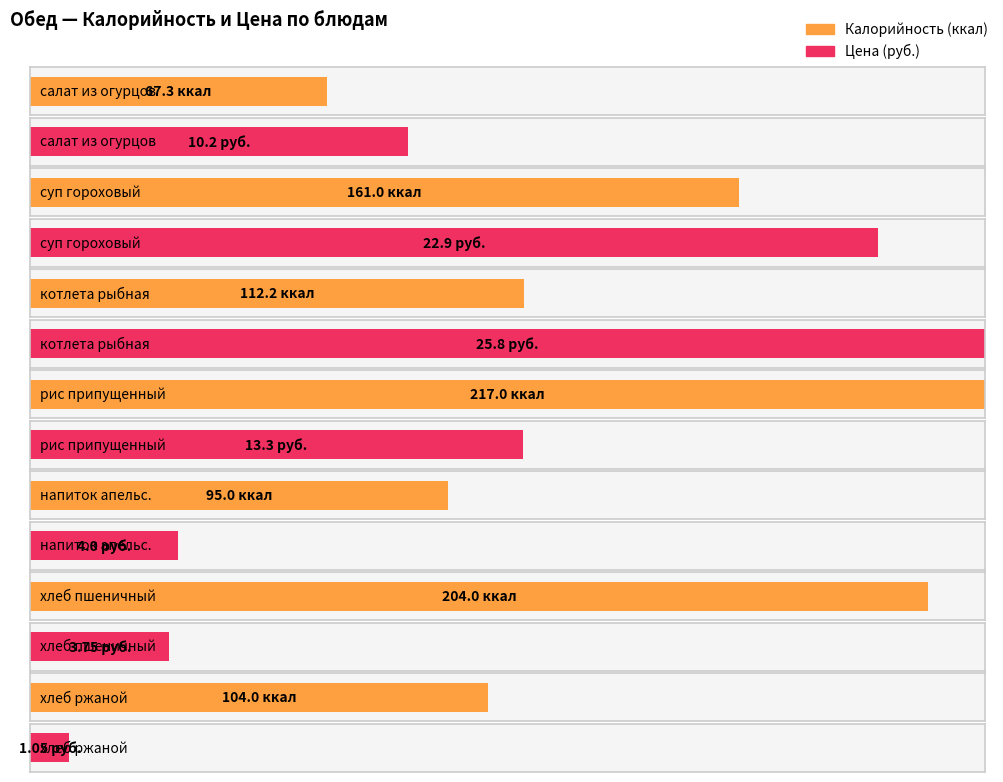

True or false: Цена has a value of 2.2 at хлеб пшеничный.

False